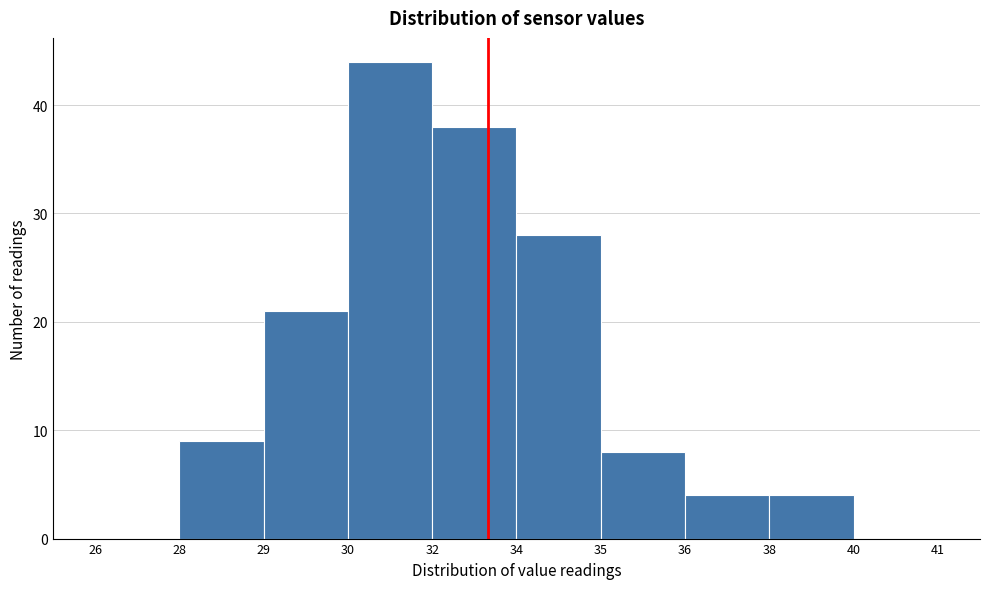

Reading right to left, extract all data points from this chart.

40=0	38=4	36=4	35=8	34=28	32=38	30=44	29=21	28=9	26=0